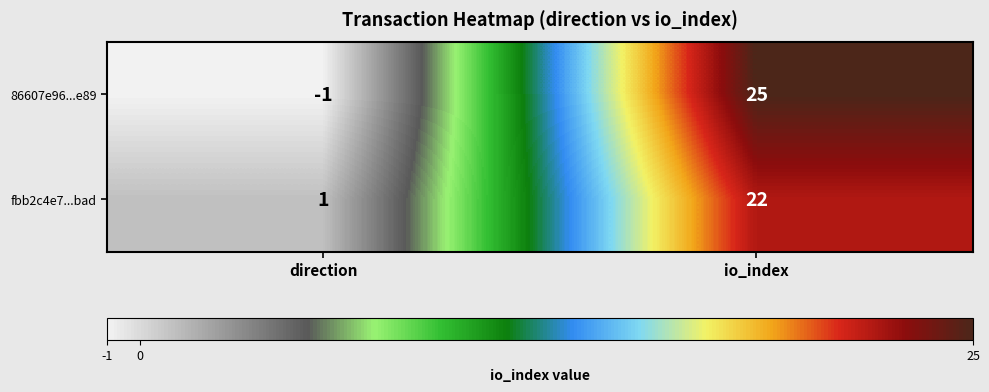

Which series has the largest range (max minus min)?

86607e96...e89